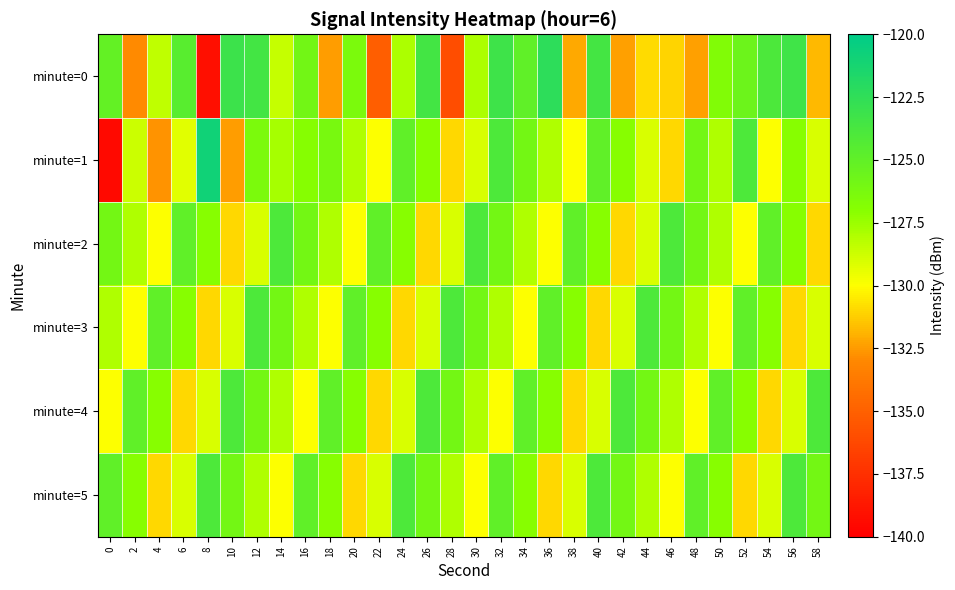

At 34, list the series in order from largest to smallest.

minute=0, minute=4, minute=1, minute=5, minute=2, minute=3